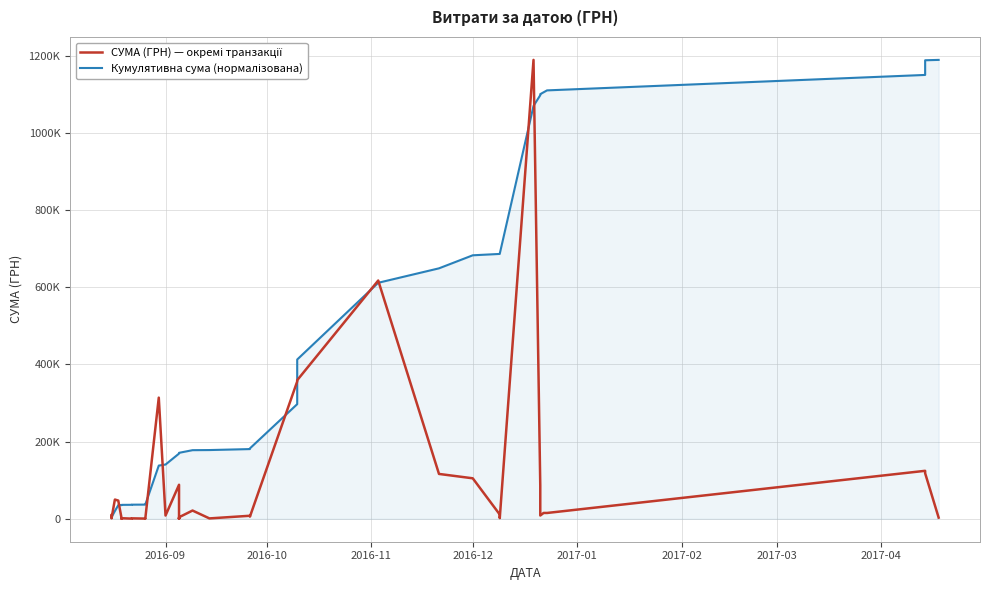

Is it true that Кумулятивна сума (нормалізована) equals 299665.5 at 27?

False